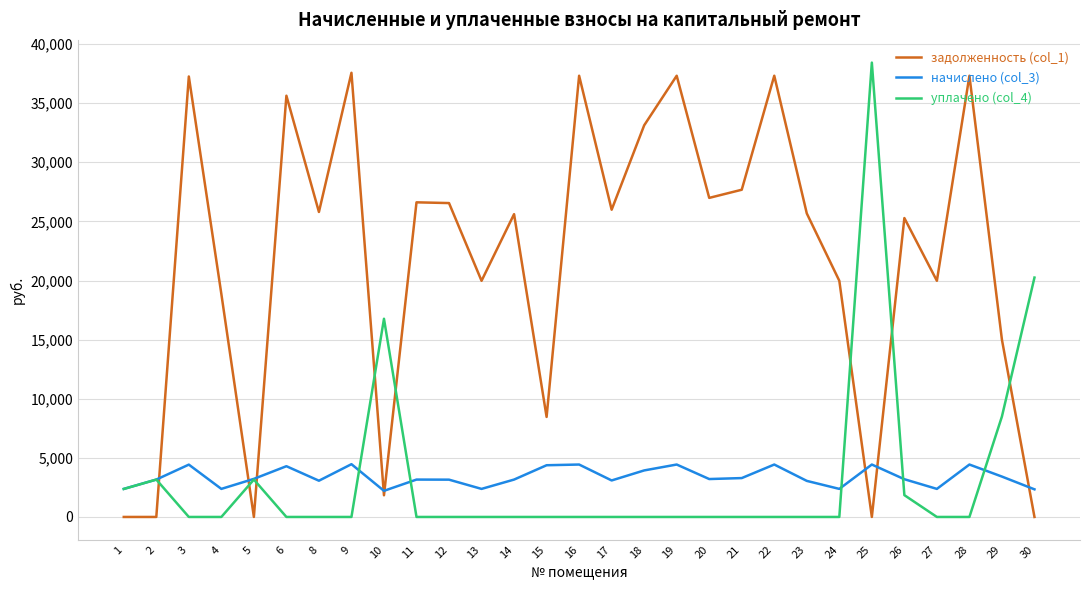

Where does the задолженность (col_1) series first go above 25672?

3